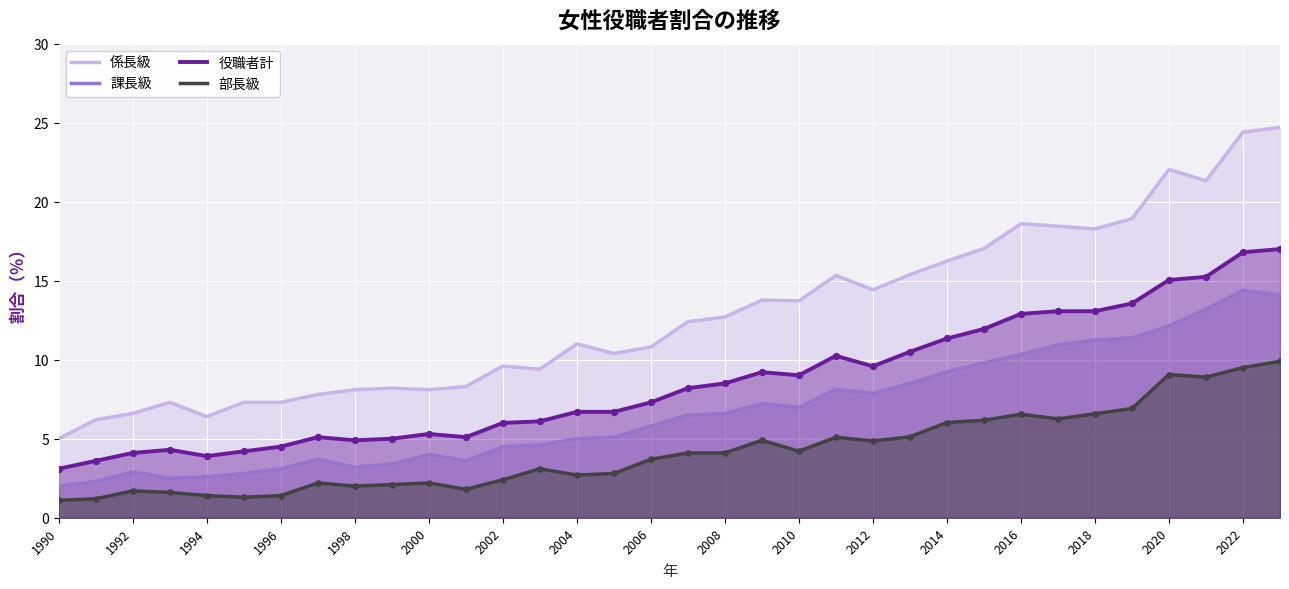

Which series has the largest Y range (max minus min)?

係長級